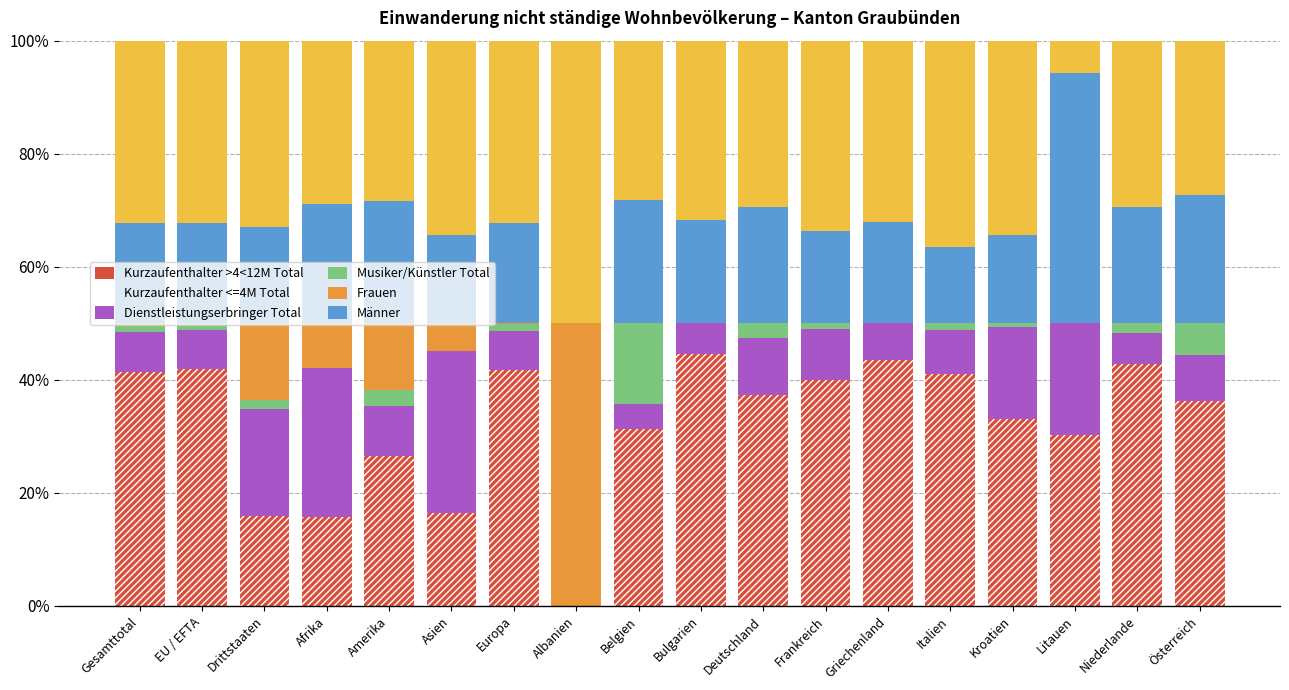

Which category has the highest value across all series?

Albanien